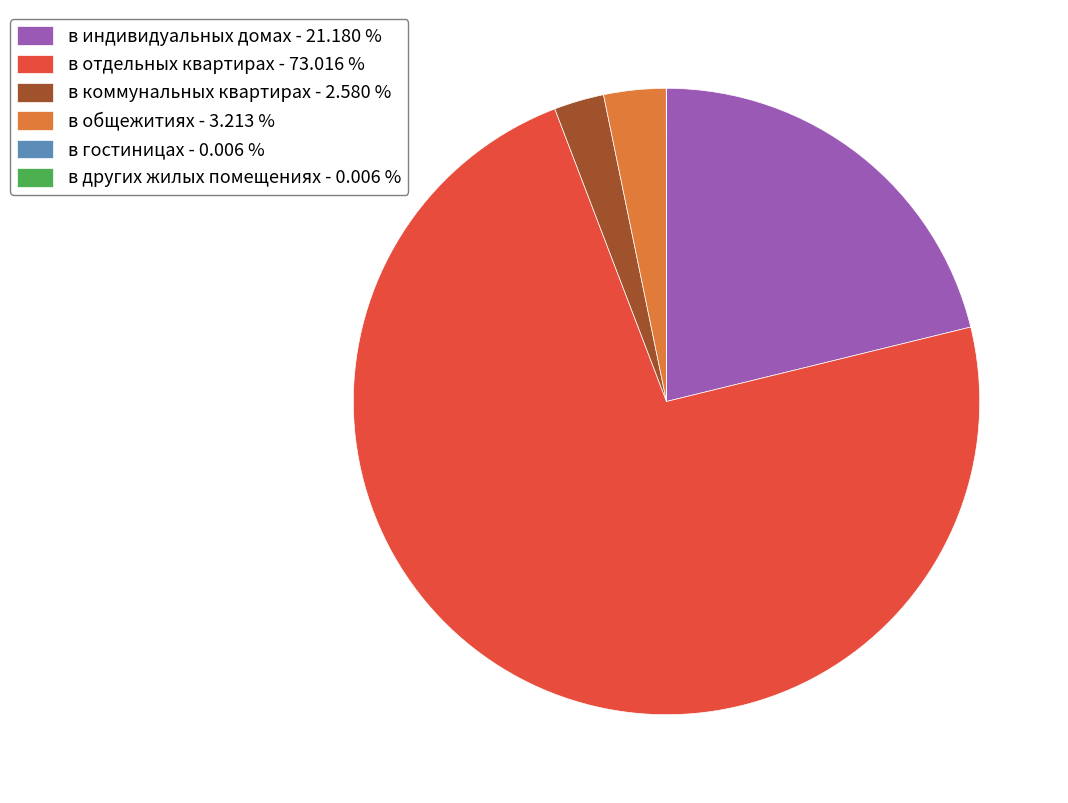

Is the sum of в общежитиях - 3.213 % and в коммунальных квартирах - 2.580 % greater than half?

No